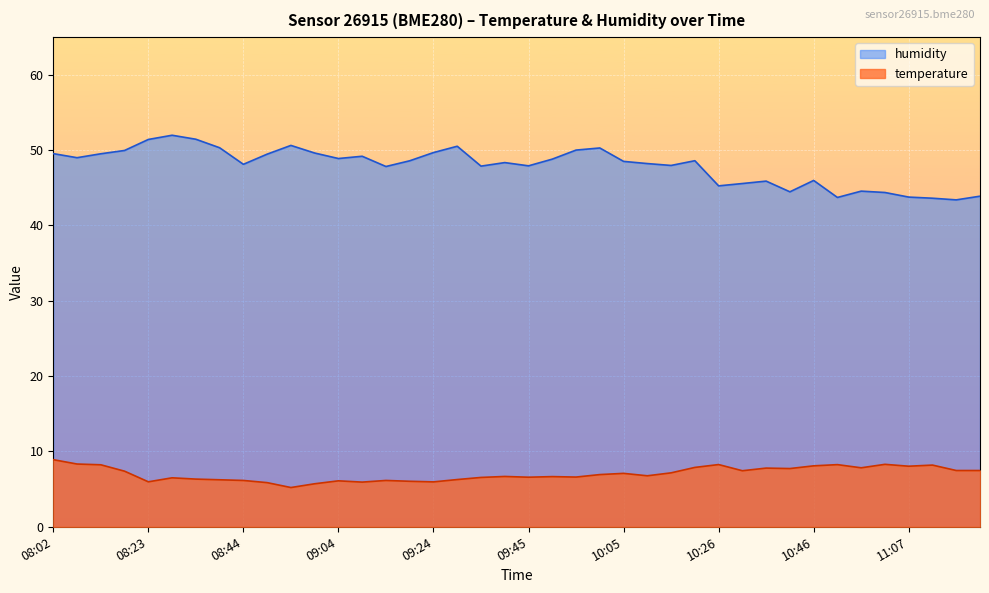

What is the smallest value displayed?

5.2